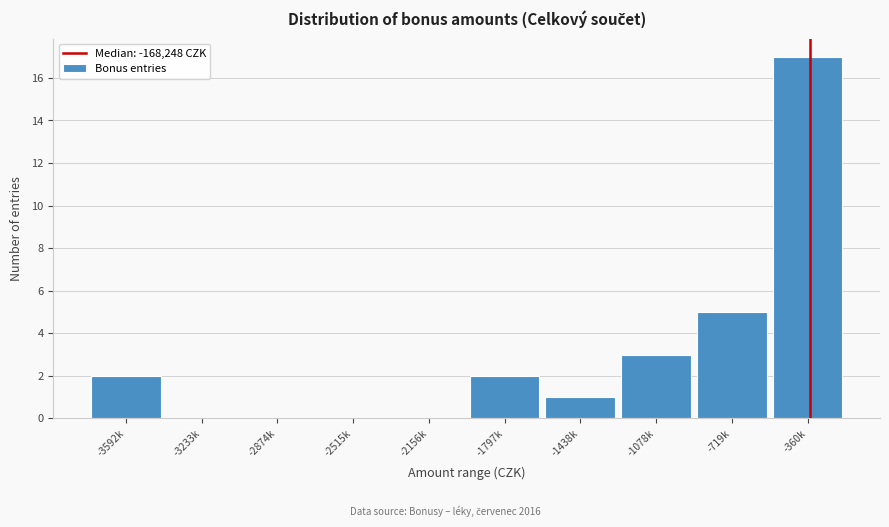

Reading left to right, what are all the values shown in this chart?

-3592k=2	-3233k=0	-2874k=0	-2515k=0	-2156k=0	-1797k=2	-1438k=1	-1078k=3	-719k=5	-360k=17